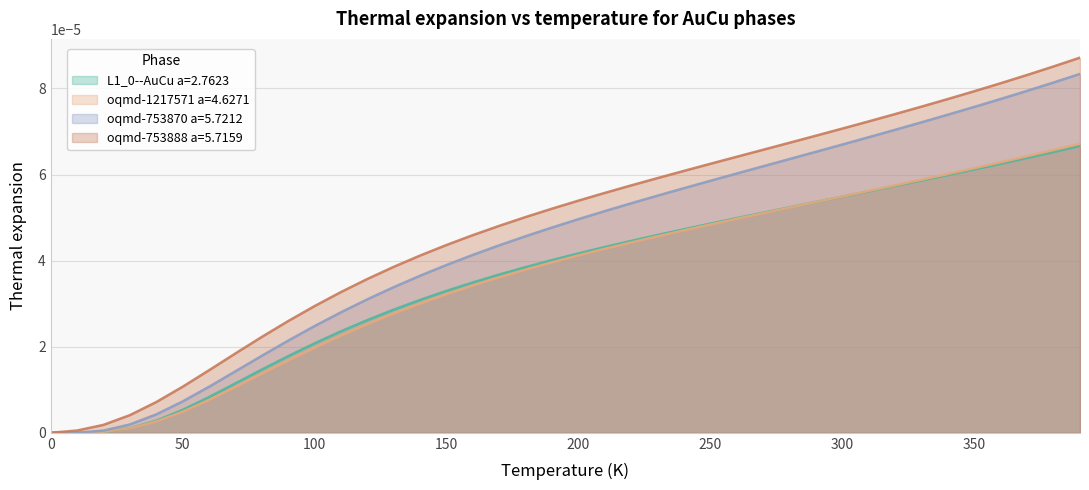

Reading right to left, transcribe all the data shown in this chart.

L1_0--AuCu a=2.7623: 390=0.0	380=0.0	370=0.0	360=0.0	350=0.0	340=0.0	330=0.0	320=0.0	310=0.0	300=0.0	290=0.0	280=0.0	270=0.0	260=0.0	250=0.0	240=0.0	230=0.0	220=0.0	210=0.0	200=0.0	190=0.0	180=0.0	170=0.0	160=0.0	150=0.0	140=0.0	130=0.0	120=0.0	110=0.0	100=0.0	90=0.0	80=0.0	70=0.0	60=0.0	50=0.0	40=0.0	30=0.0	20=0.0	10=0.0	0=0.0
oqmd-1217571 a=4.6271: 390=0.0	380=0.0	370=0.0	360=0.0	350=0.0	340=0.0	330=0.0	320=0.0	310=0.0	300=0.0	290=0.0	280=0.0	270=0.0	260=0.0	250=0.0	240=0.0	230=0.0	220=0.0	210=0.0	200=0.0	190=0.0	180=0.0	170=0.0	160=0.0	150=0.0	140=0.0	130=0.0	120=0.0	110=0.0	100=0.0	90=0.0	80=0.0	70=0.0	60=0.0	50=0.0	40=0.0	30=0.0	20=0.0	10=0.0	0=0.0
oqmd-753870 a=5.7212: 390=0.0	380=0.0	370=0.0	360=0.0	350=0.0	340=0.0	330=0.0	320=0.0	310=0.0	300=0.0	290=0.0	280=0.0	270=0.0	260=0.0	250=0.0	240=0.0	230=0.0	220=0.0	210=0.0	200=0.0	190=0.0	180=0.0	170=0.0	160=0.0	150=0.0	140=0.0	130=0.0	120=0.0	110=0.0	100=0.0	90=0.0	80=0.0	70=0.0	60=0.0	50=0.0	40=0.0	30=0.0	20=0.0	10=0.0	0=0.0
oqmd-753888 a=5.7159: 390=0.0	380=0.0	370=0.0	360=0.0	350=0.0	340=0.0	330=0.0	320=0.0	310=0.0	300=0.0	290=0.0	280=0.0	270=0.0	260=0.0	250=0.0	240=0.0	230=0.0	220=0.0	210=0.0	200=0.0	190=0.0	180=0.0	170=0.0	160=0.0	150=0.0	140=0.0	130=0.0	120=0.0	110=0.0	100=0.0	90=0.0	80=0.0	70=0.0	60=0.0	50=0.0	40=0.0	30=0.0	20=0.0	10=0.0	0=0.0